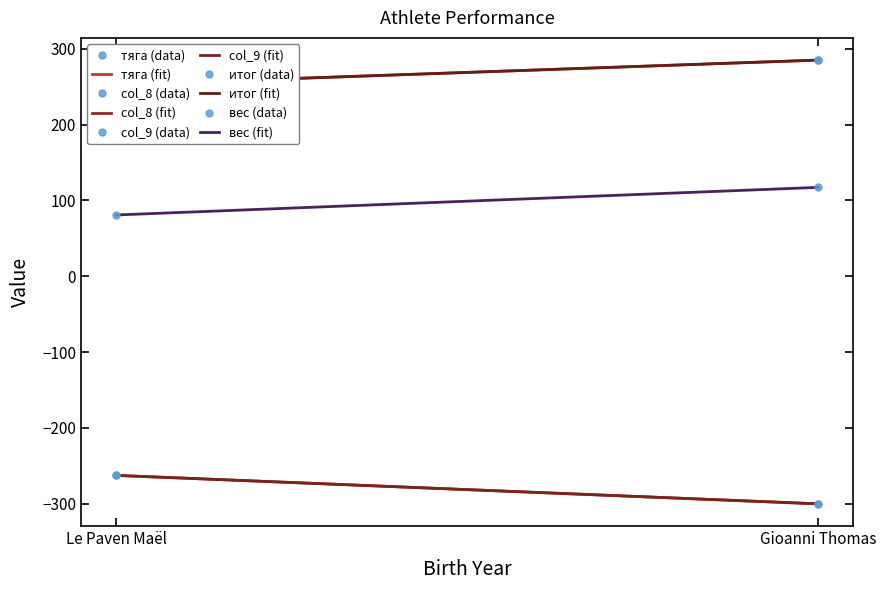

List the labels in order of тяга value, smallest first.

Le Paven Maël, Gioanni Thomas